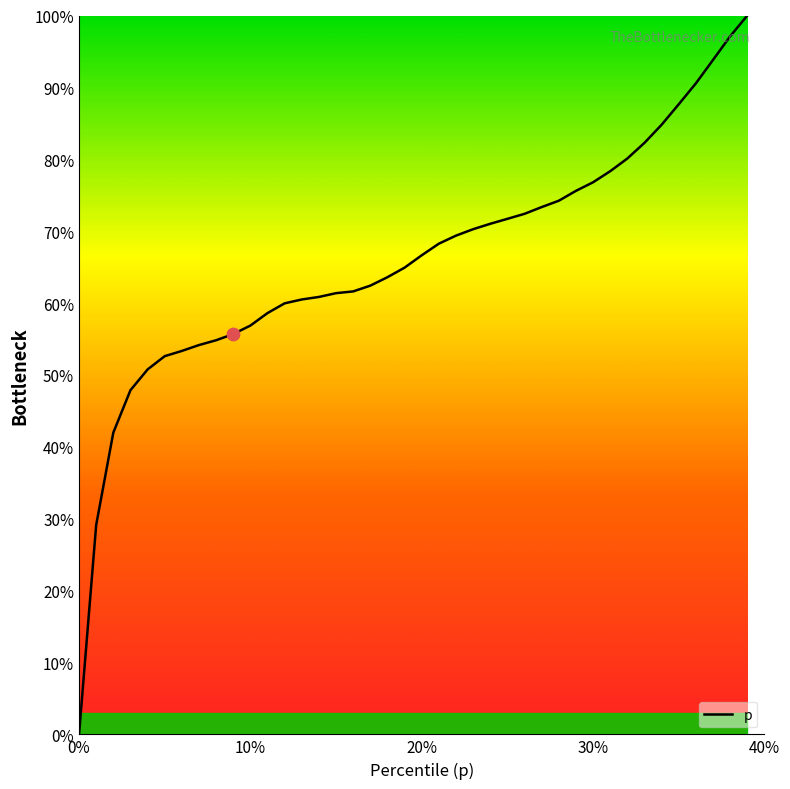

What is the greatest value displayed?

100.0